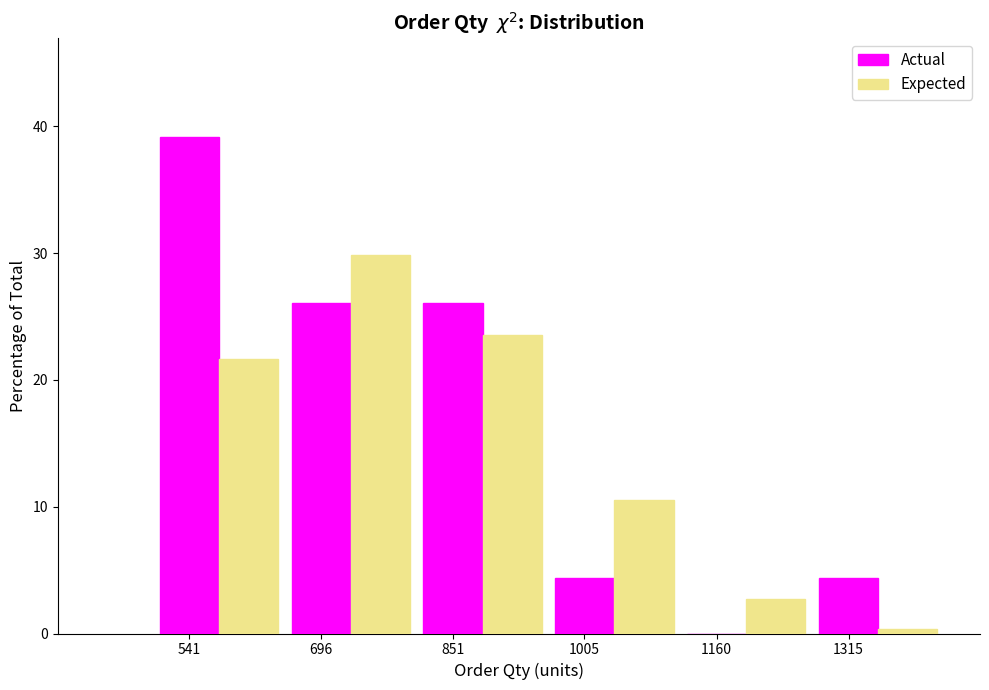

Where is Expected nearest to the value 15?

1005